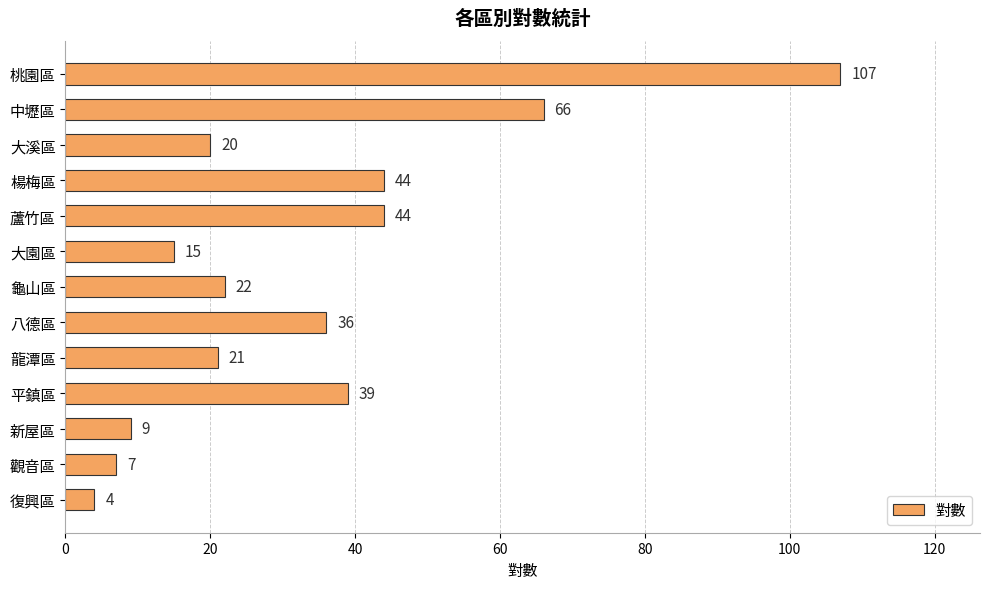

Read the value at 八德區, to the nearest 10.

40